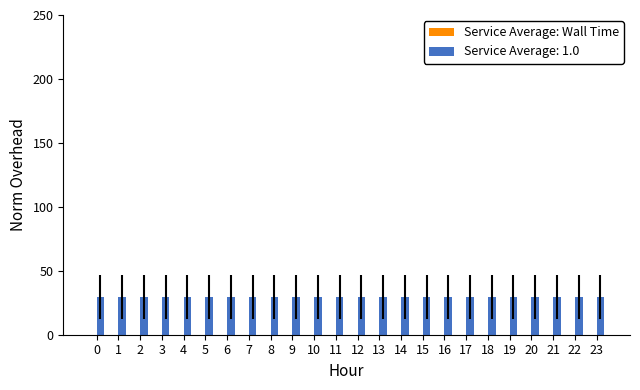

Is the value of Average Value (W/m^2) at 21 greater than the value of Average Minute at 1?

No